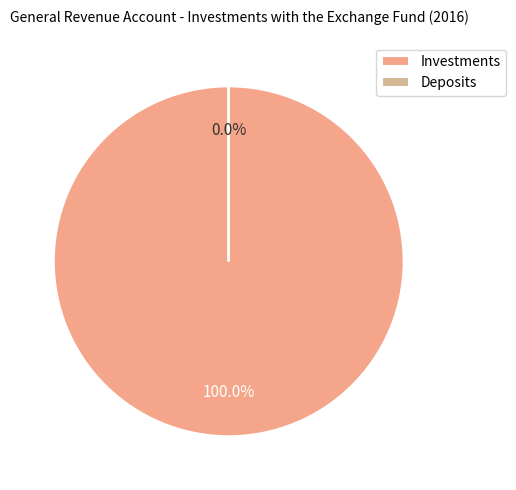

What is the majority slice?

Investments